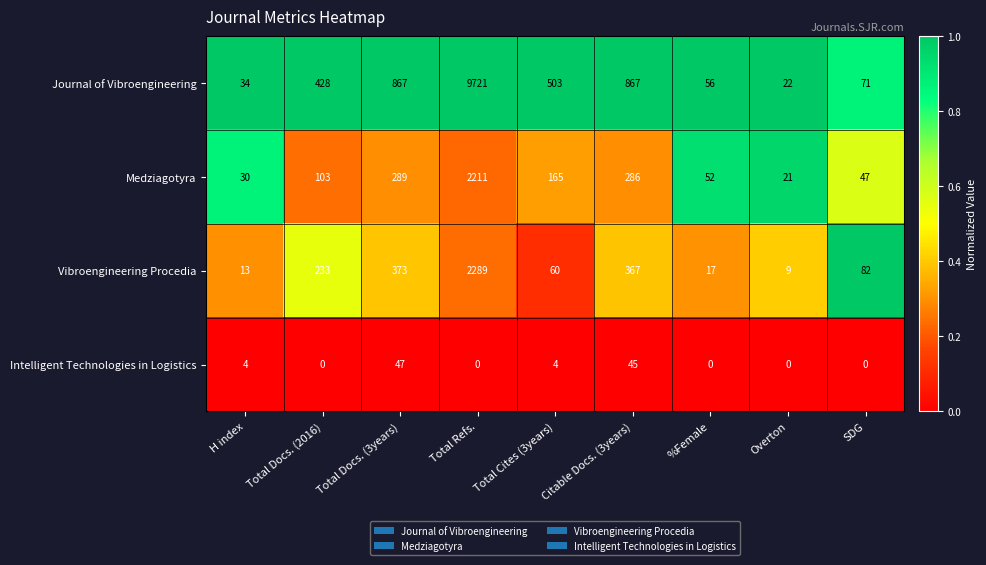

Rank the series by their maximum value, from highest to lowest.

Journal of Vibroengineering, Vibroengineering Procedia, Medziagotyra, Intelligent Technologies in Logistics